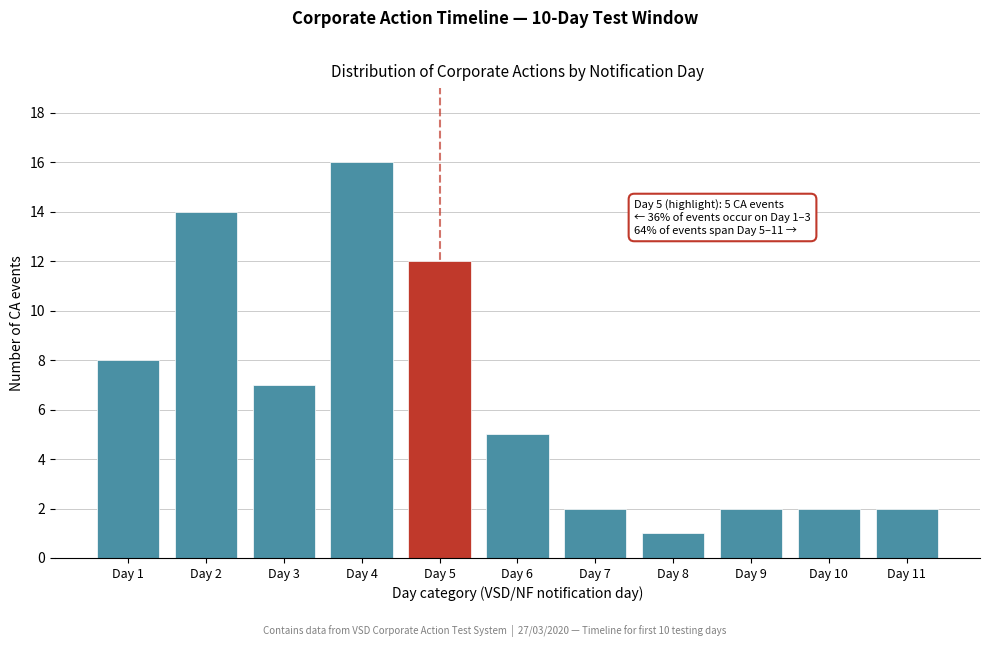

Reading left to right, list all the values displayed in this chart.

8	14	7	16	12	5	2	1	2	2	2